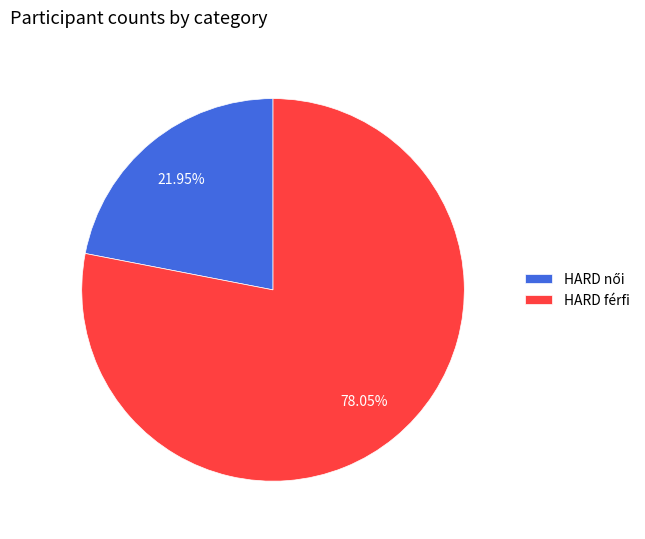

Which category has the biggest portion of the pie?

HARD férfi